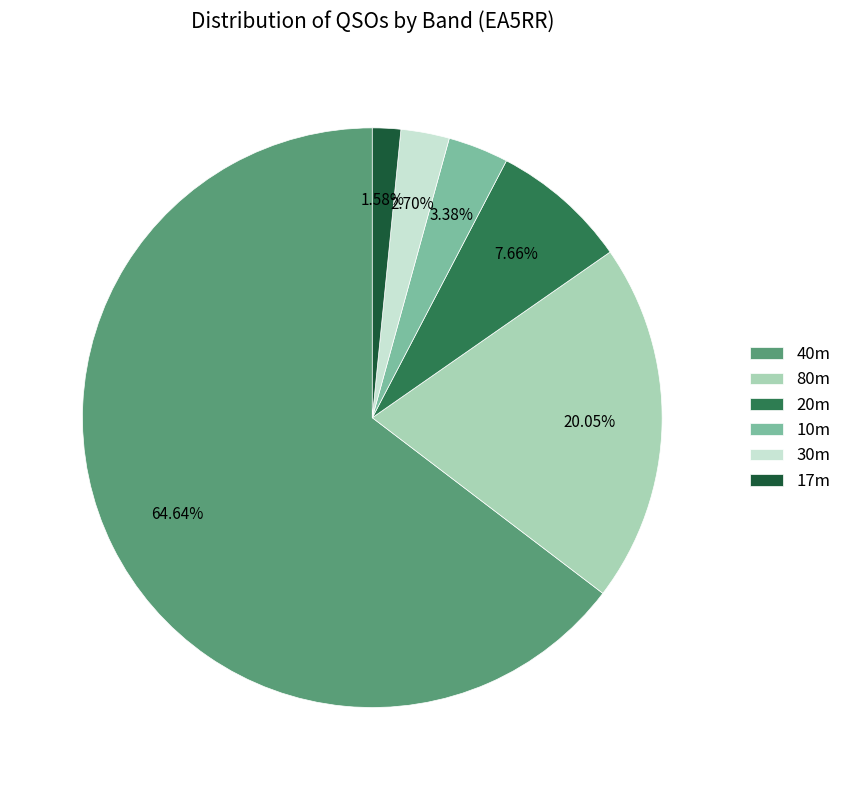

Rank the categories by value from lowest to highest.

17m, 30m, 10m, 20m, 80m, 40m